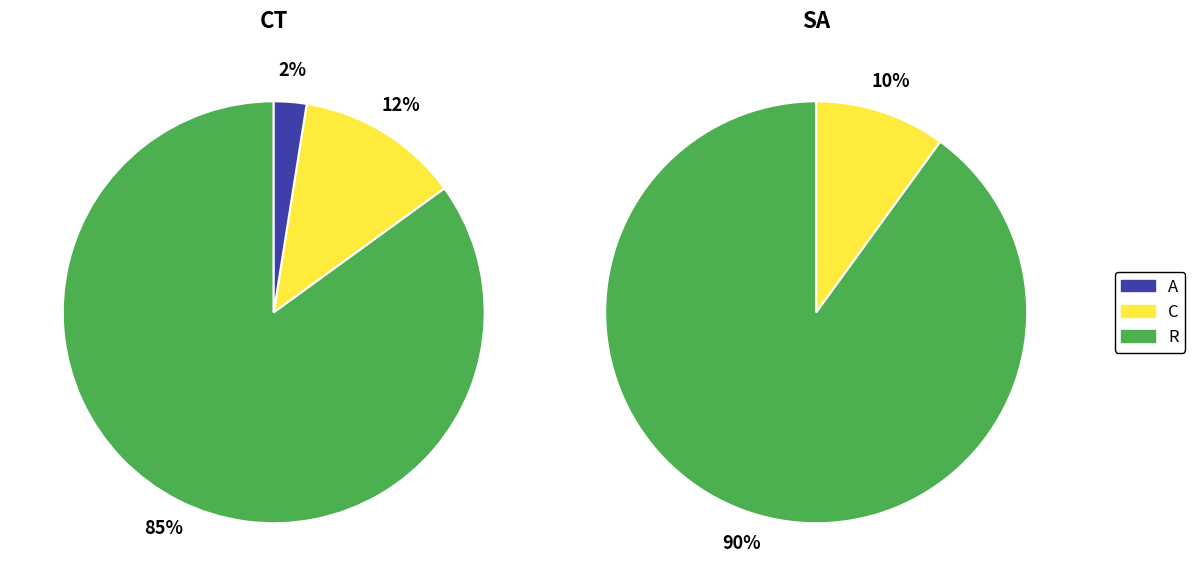

What is the total percentage of CT and SA?

100.0%